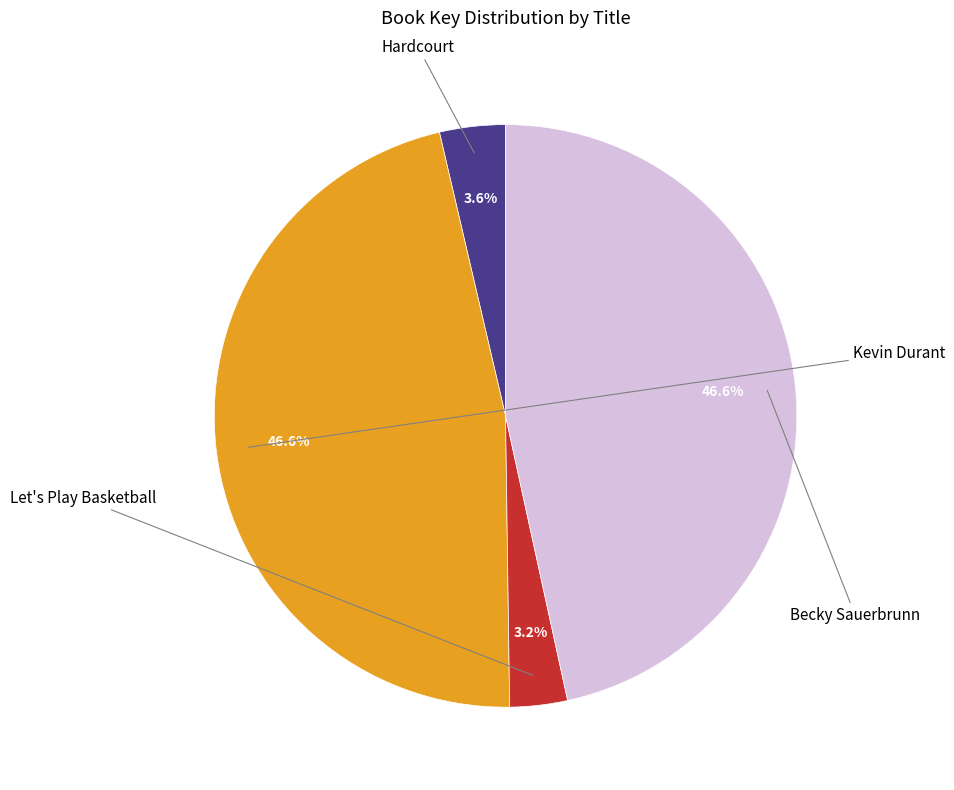

Does any single category account for the majority?

No